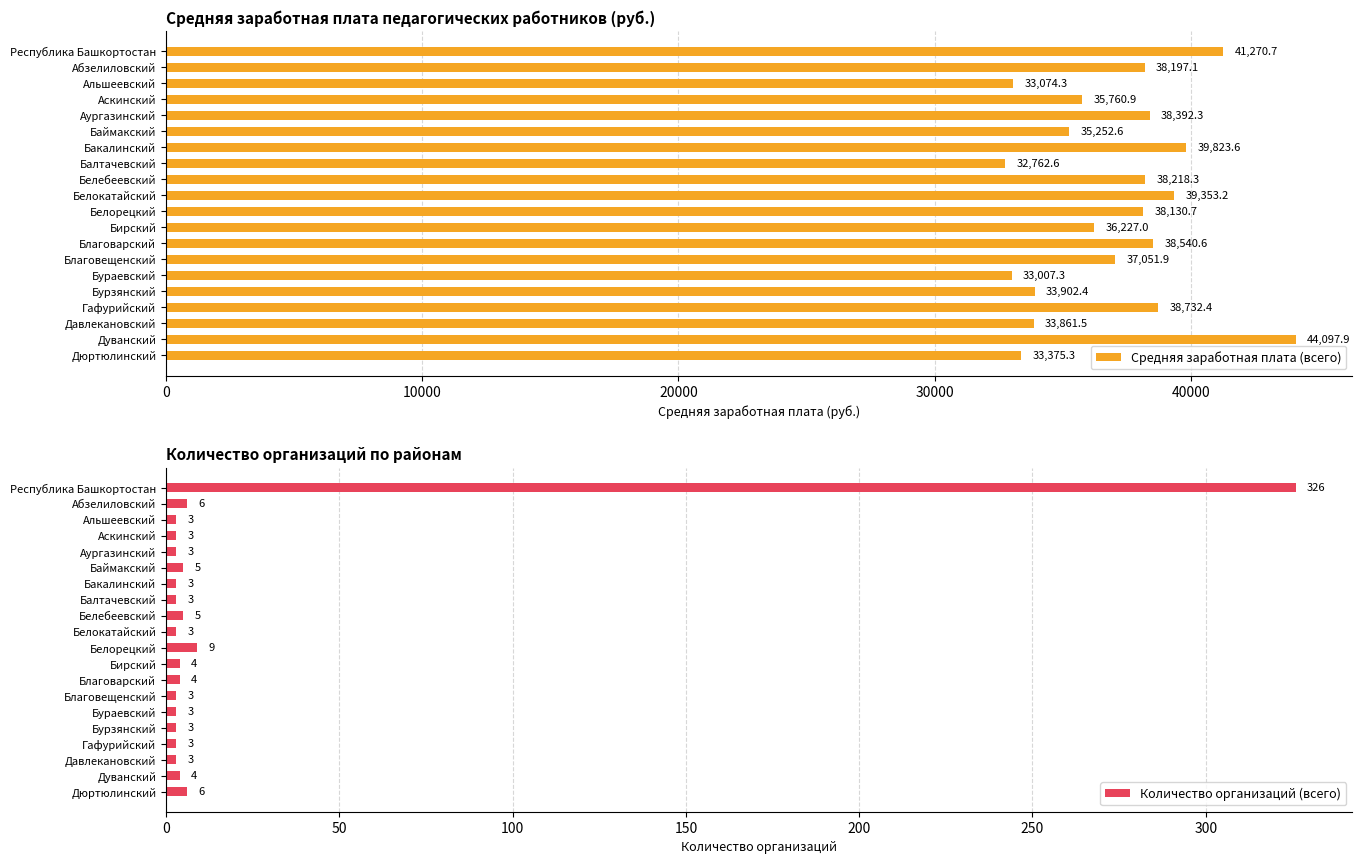

What is the maximum value for Средняя заработная плата (всего)?

44097.9